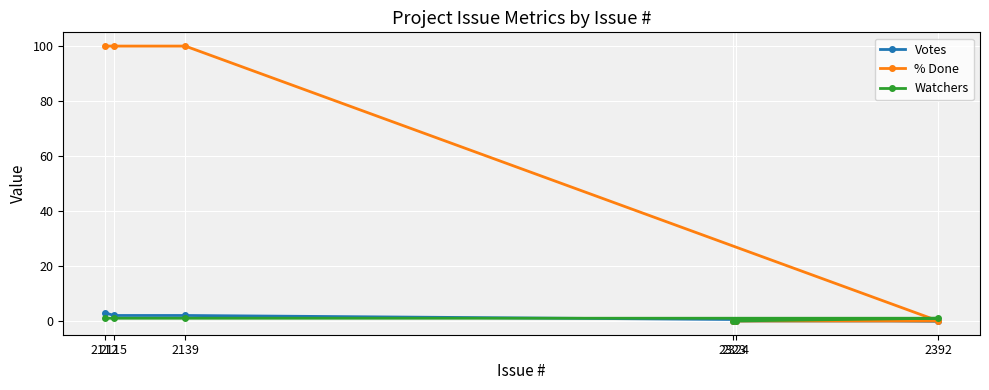

Reading left to right, extract all data points from this chart.

Votes: 2112=3	2115=2	2139=2	2323=0	2324=0	2392=0
% Done: 2112=100	2115=100	2139=100	2323=0	2324=0	2392=0
Watchers: 2112=1	2115=1	2139=1	2323=0	2324=0	2392=1